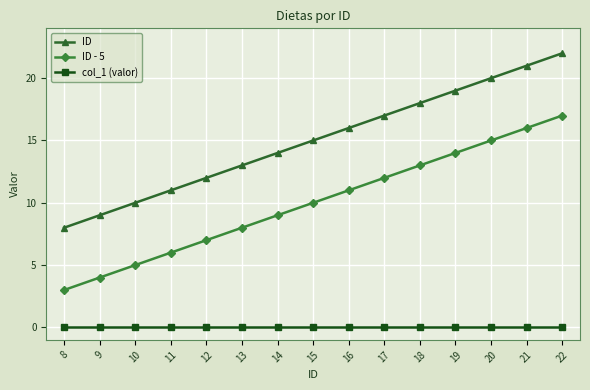

At 11, list the series in order from smallest to largest.

col_1 (valor), ID - 5, ID